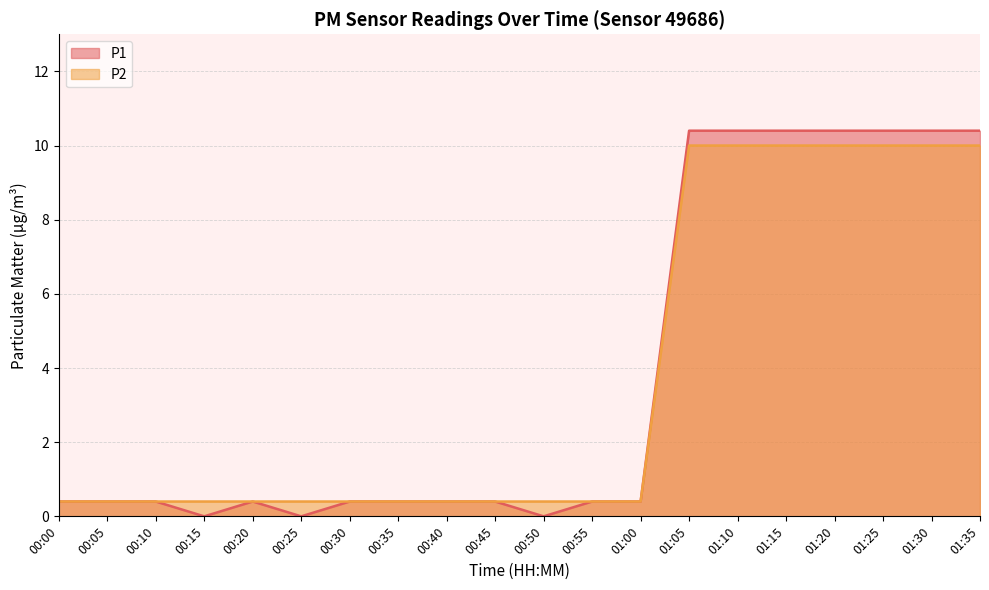

What is the difference between the maximum and minimum values in the P2 series?

9.6